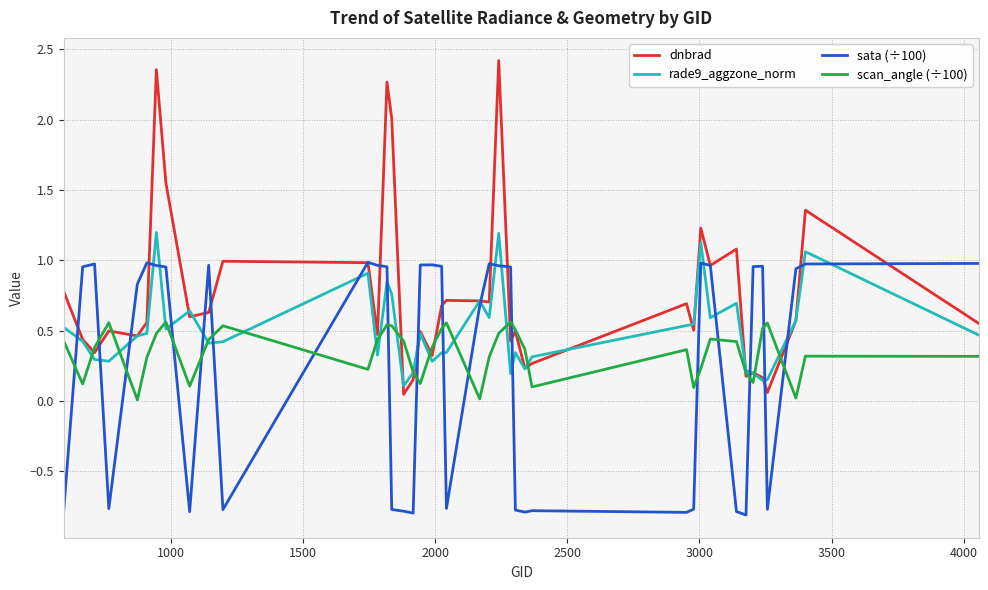

After their last crossing, which series has the higher values: sata (÷100) or scan_angle (÷100)?

sata (÷100)